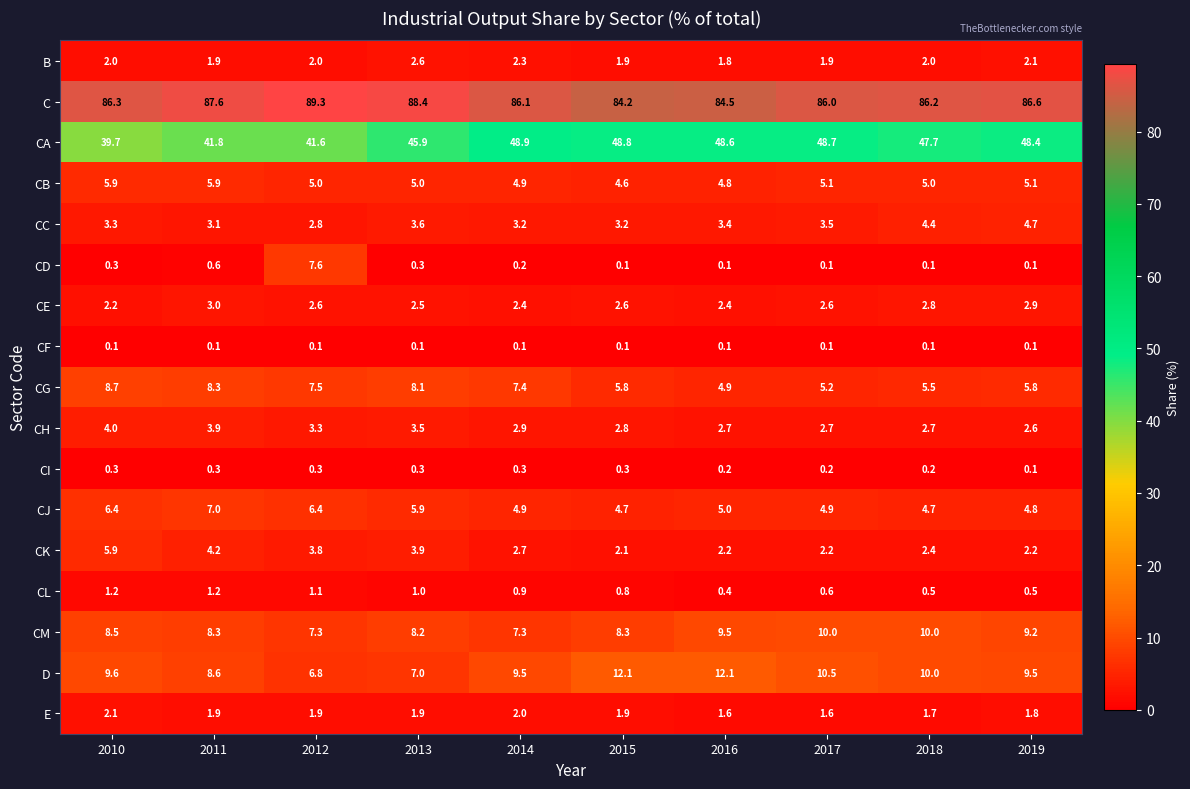

What value does the CK series have at 2015?

2.1